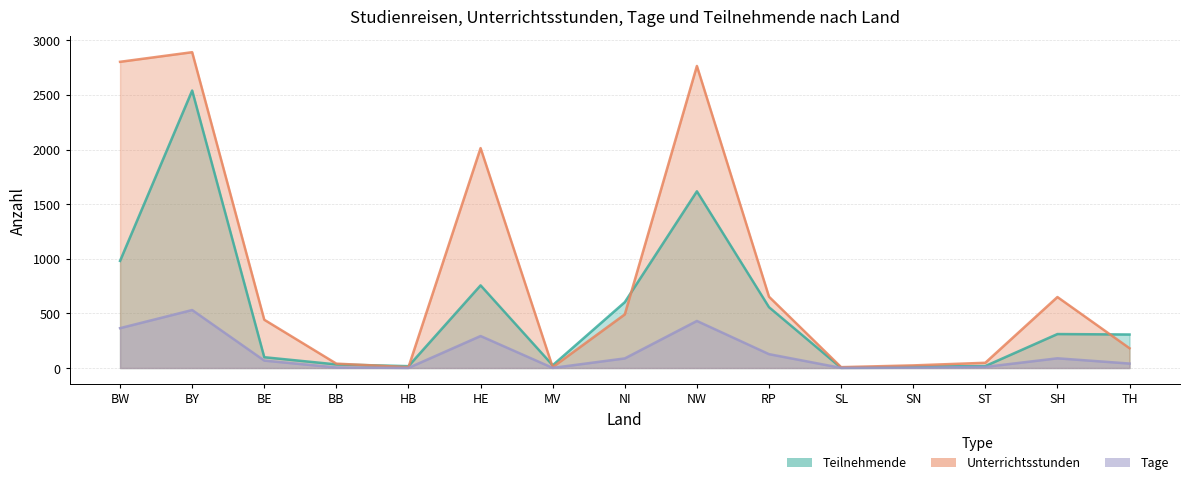

Reading right to left, extract all data points from this chart.

Teilnehmende: 307	311	18	13	2	557	1618	603	25	757	17	33	99	2541	981
Unterrichtsstunden: 181	650	48	24	8	653	2766	491	8	2014	8	40	442	2892	2804
Tage: 41	89	10	3	1	127	431	88	1	293	1	5	68	531	365